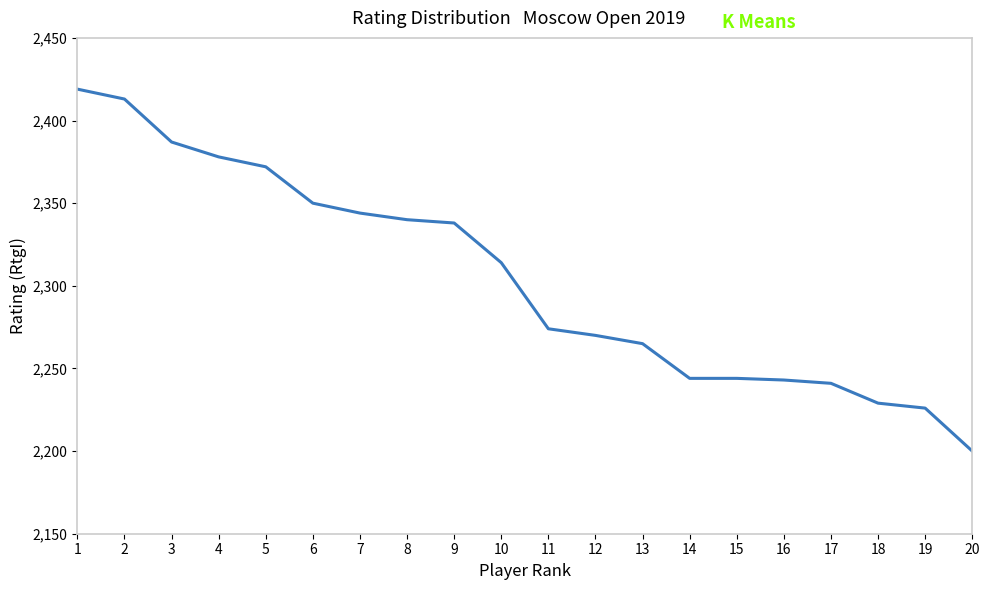

The value at 1 is 4180. True or false?

False